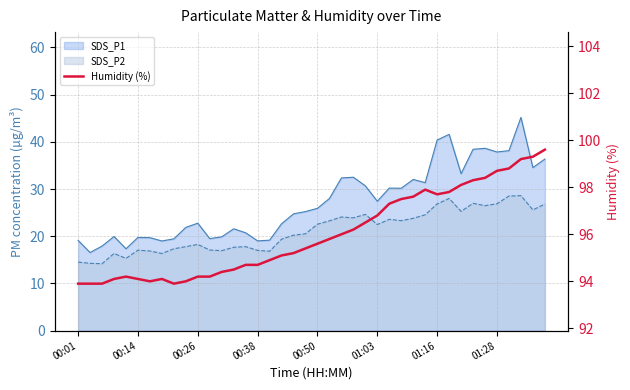

Which category has the lowest value across all series?

00:01